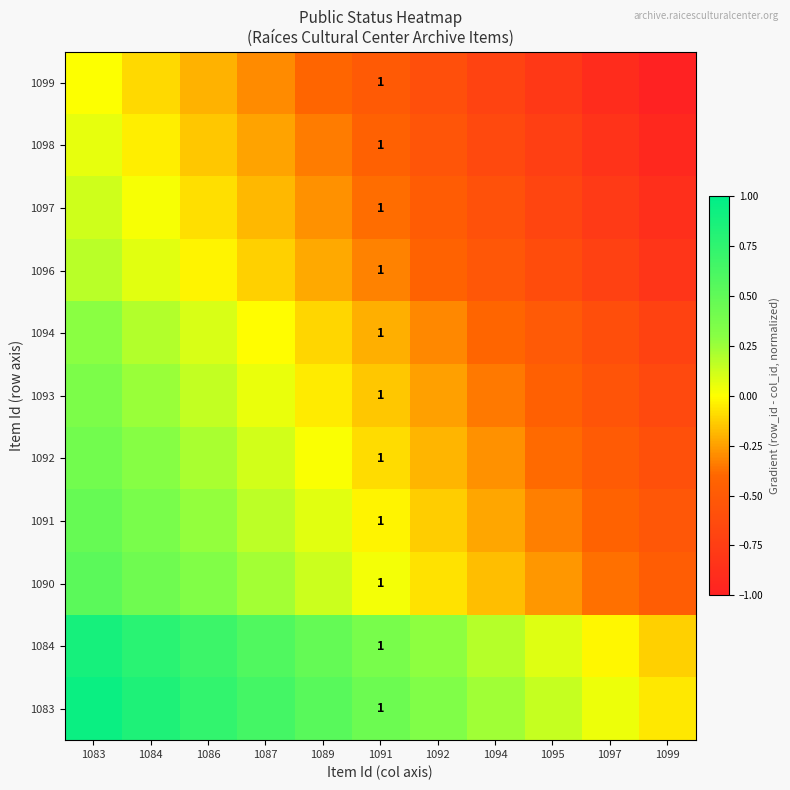

List the labels in order of 1099 value, largest first.

1083, 1084, 1086, 1087, 1089, 1091, 1092, 1094, 1095, 1097, 1099